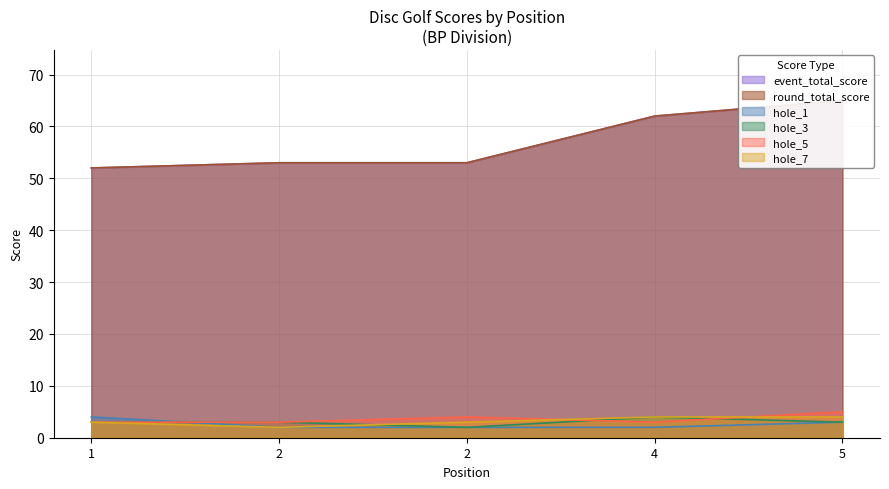

Which series has the widest spread of values?

event_total_score